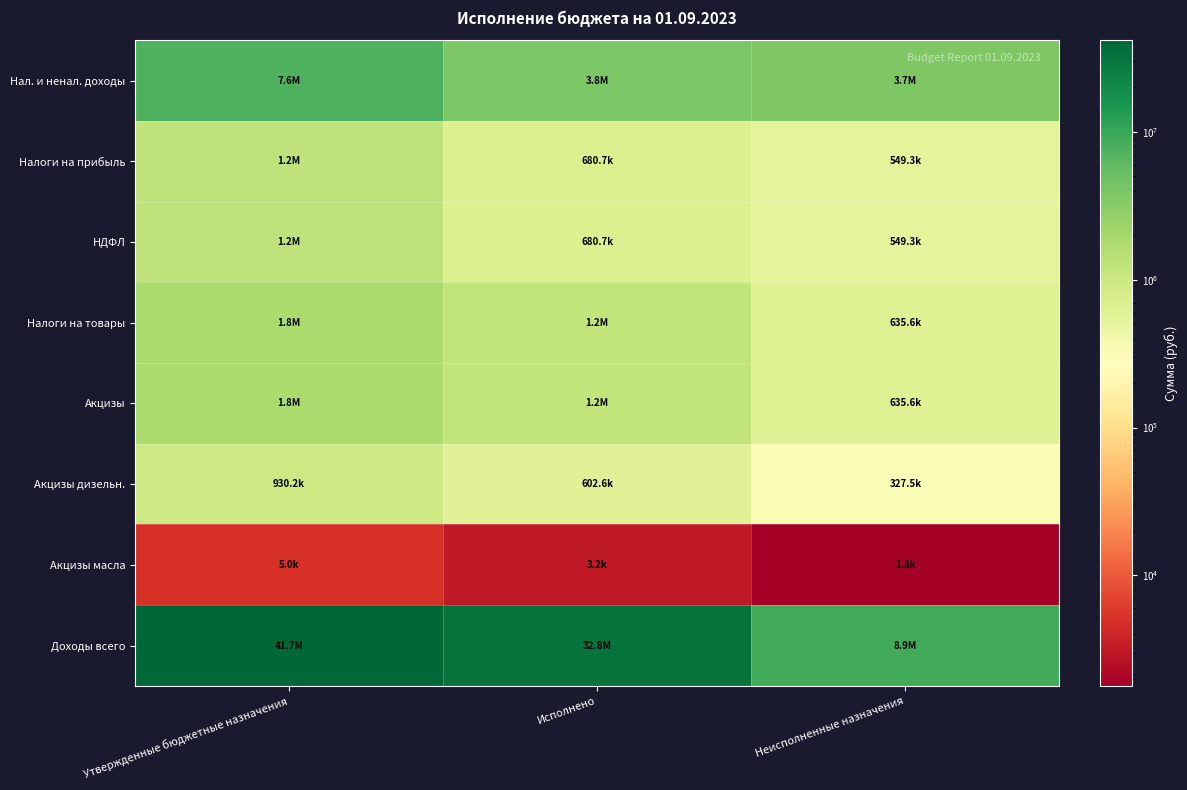

What is the maximum value shown in the chart?

41662836.6